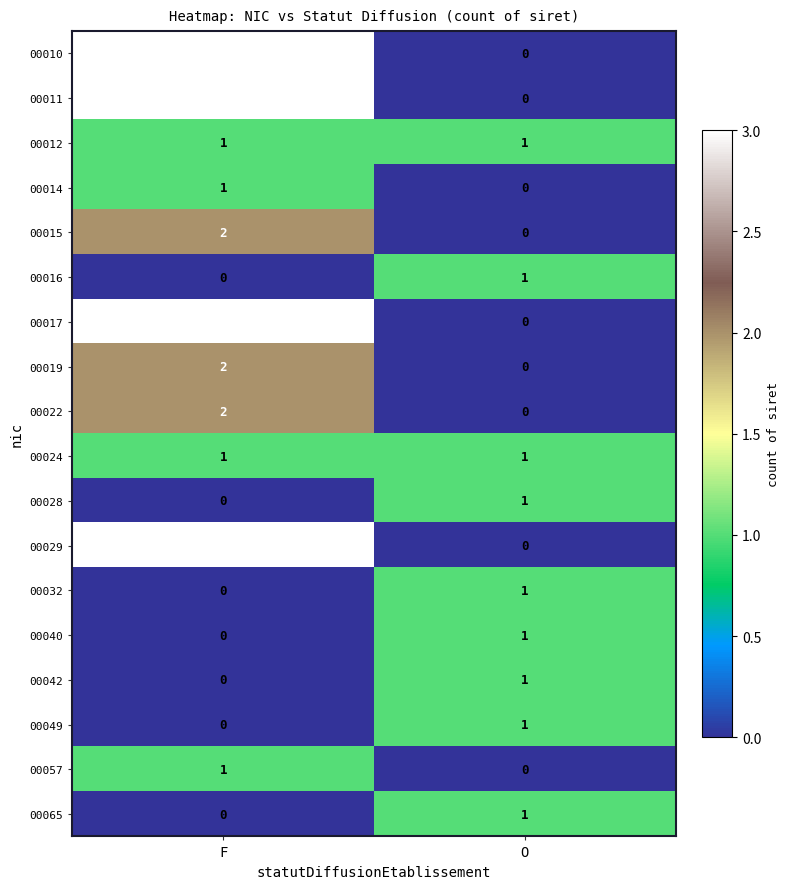

The value of 00010 at O is 1. True or false?

False